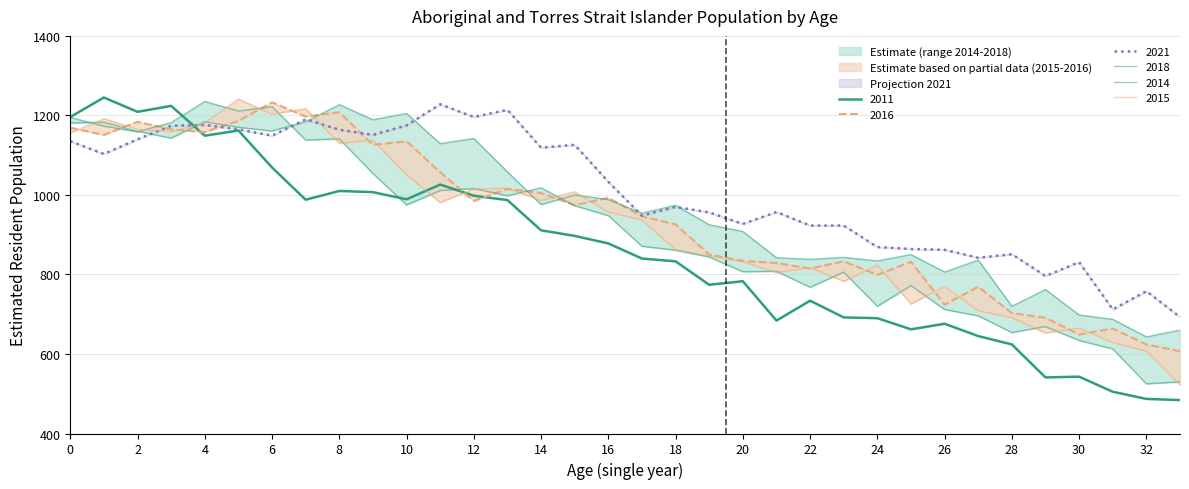

Between which two adjacent categories do 2011 and 2014 first intersect?

3 and 4